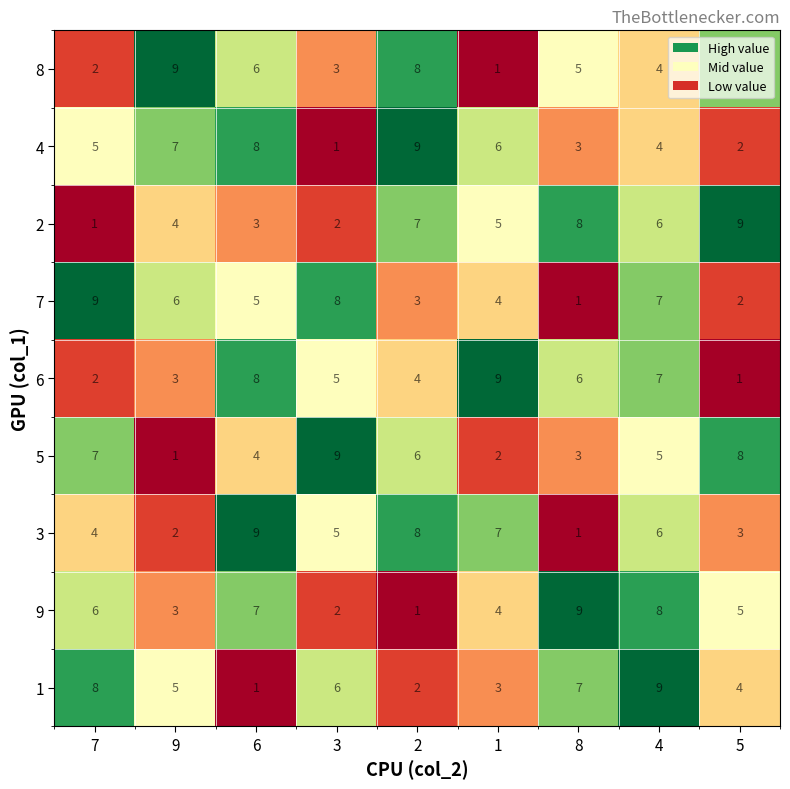

What is the greatest value displayed?

9